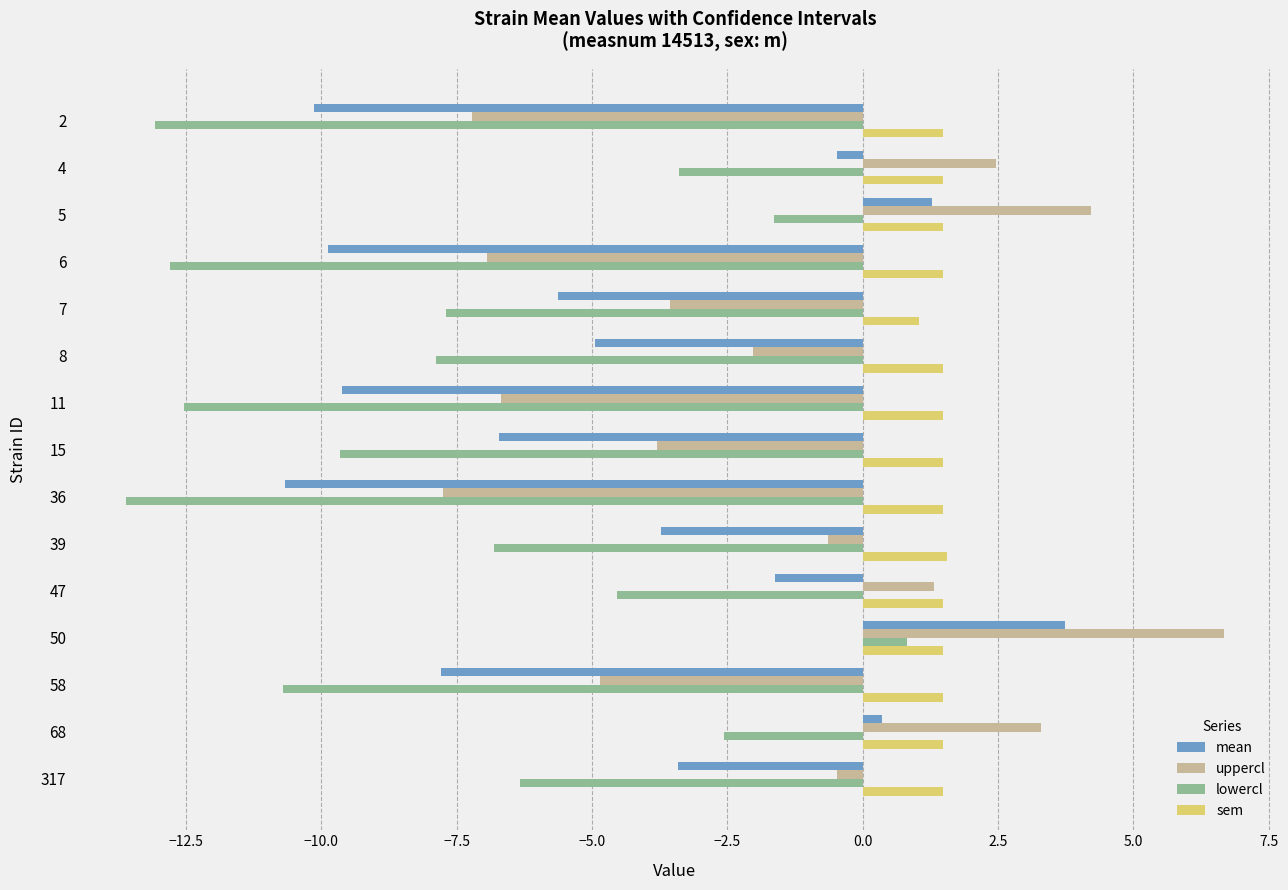

What is the maximum value for uppercl?

6.7